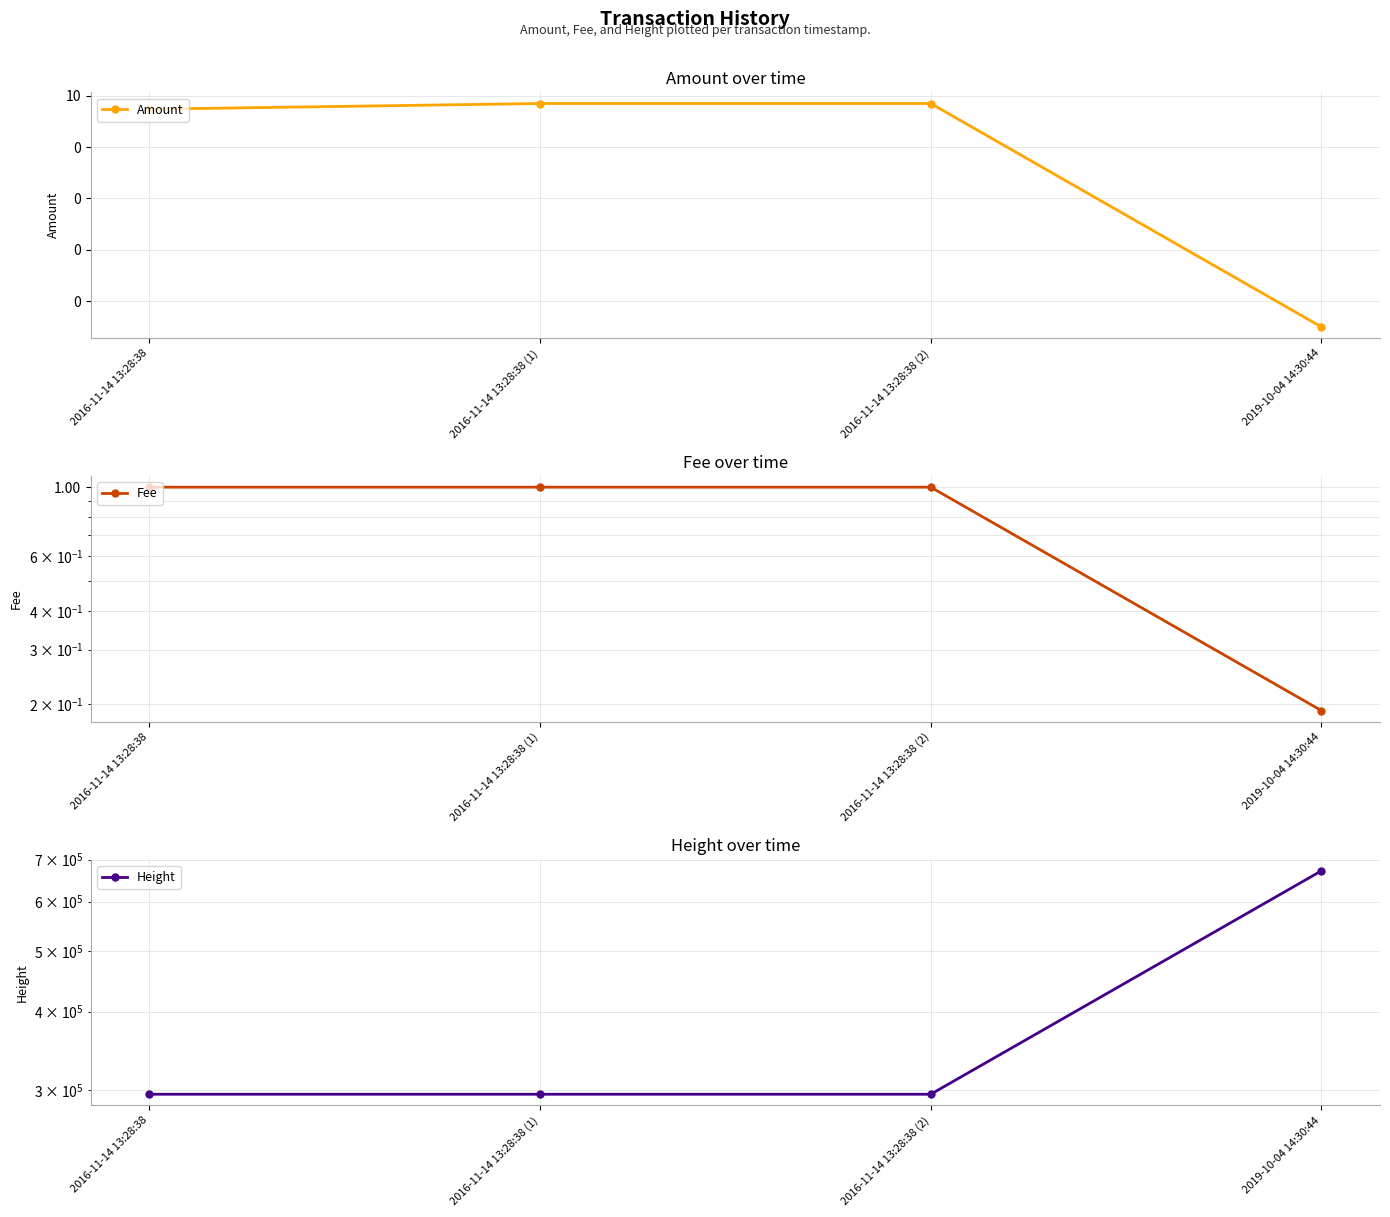

How many intersections are there between Fee and Amount?

1